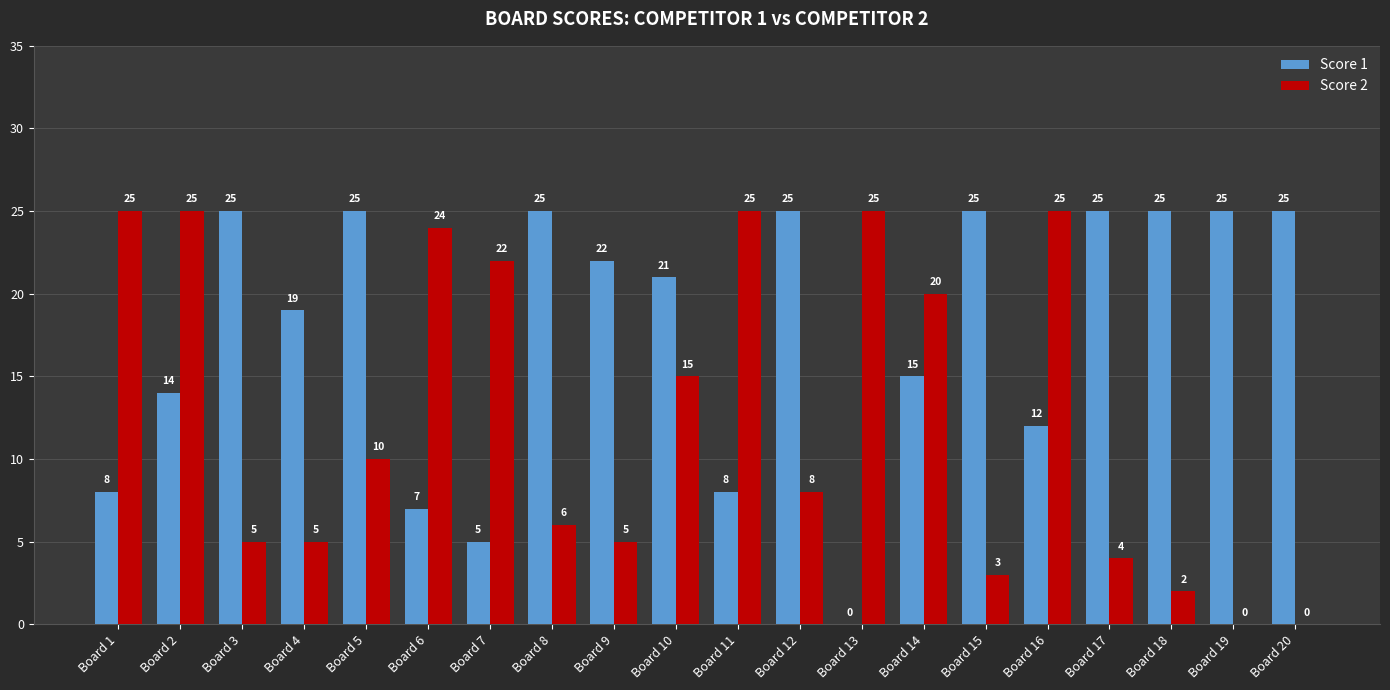

At which label does Score 2 first exceed 10?

Board 1